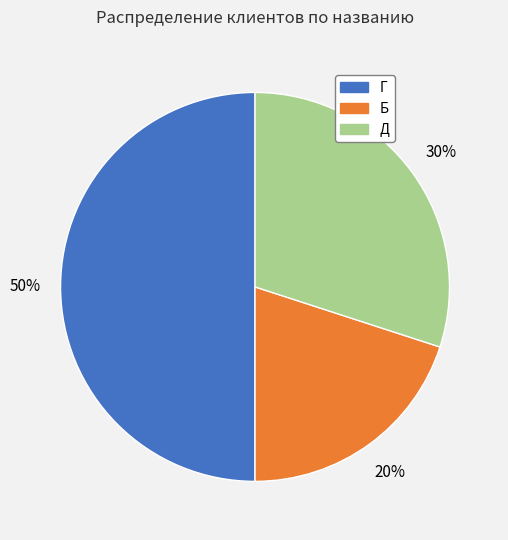

What is the ratio of the value at Г to the value at Д?

1.7